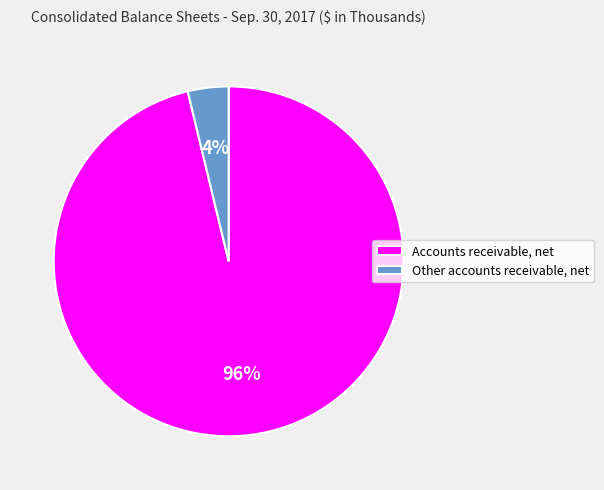

Do Accounts receivable, net and Other accounts receivable, net together represent more than half of the pie?

Yes